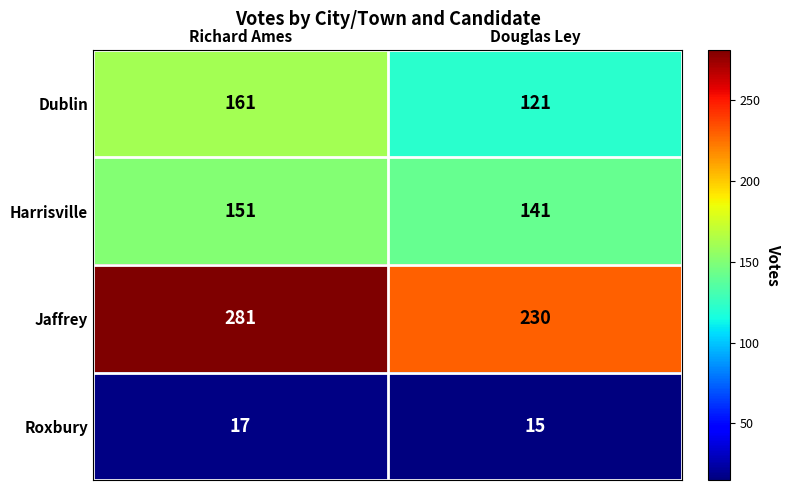

What is the sum of the Jaffrey values at Richard Ames and Douglas Ley?

511